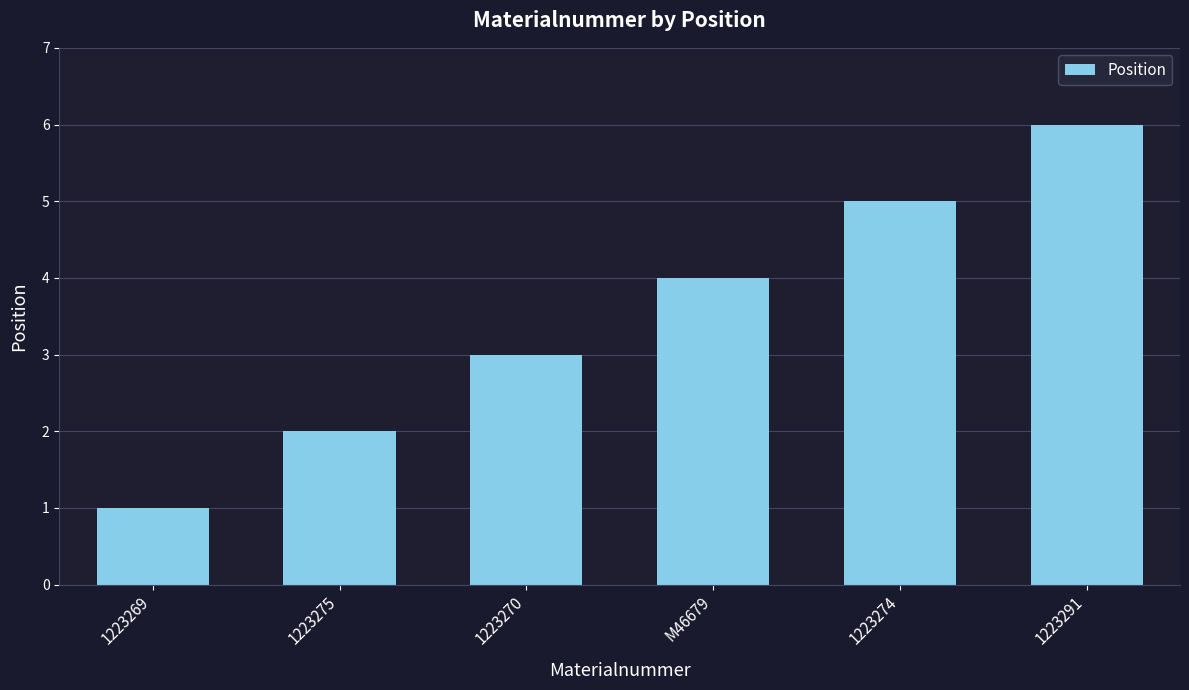

What is the greatest value displayed?

6